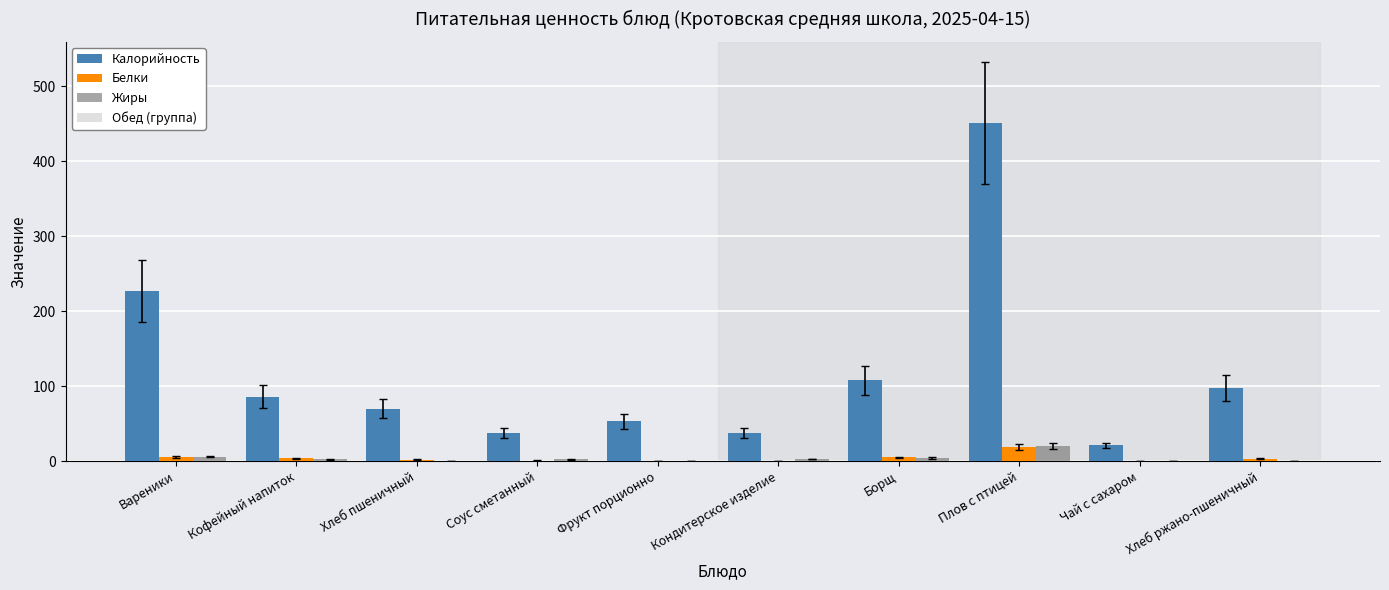

At which category is the sum across all series the highest?

Плов с птицей